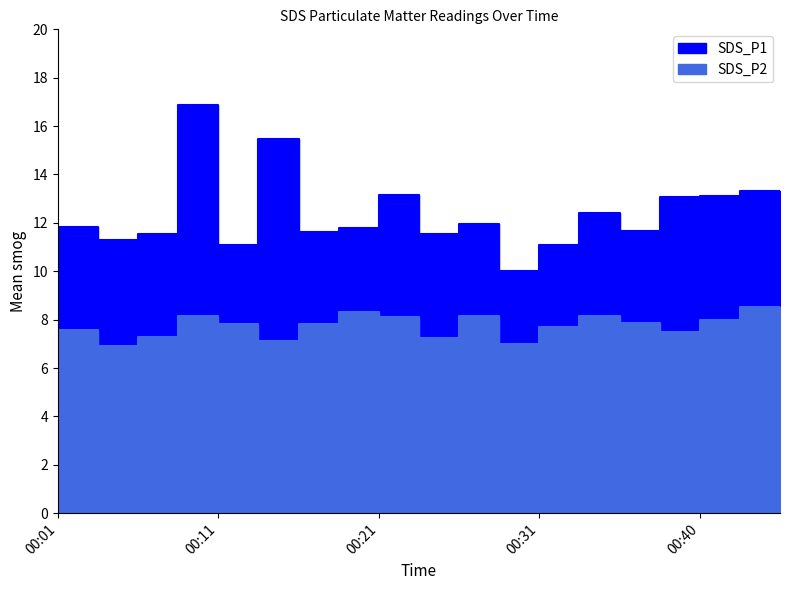

Which category has the lowest value across all series?

00:03